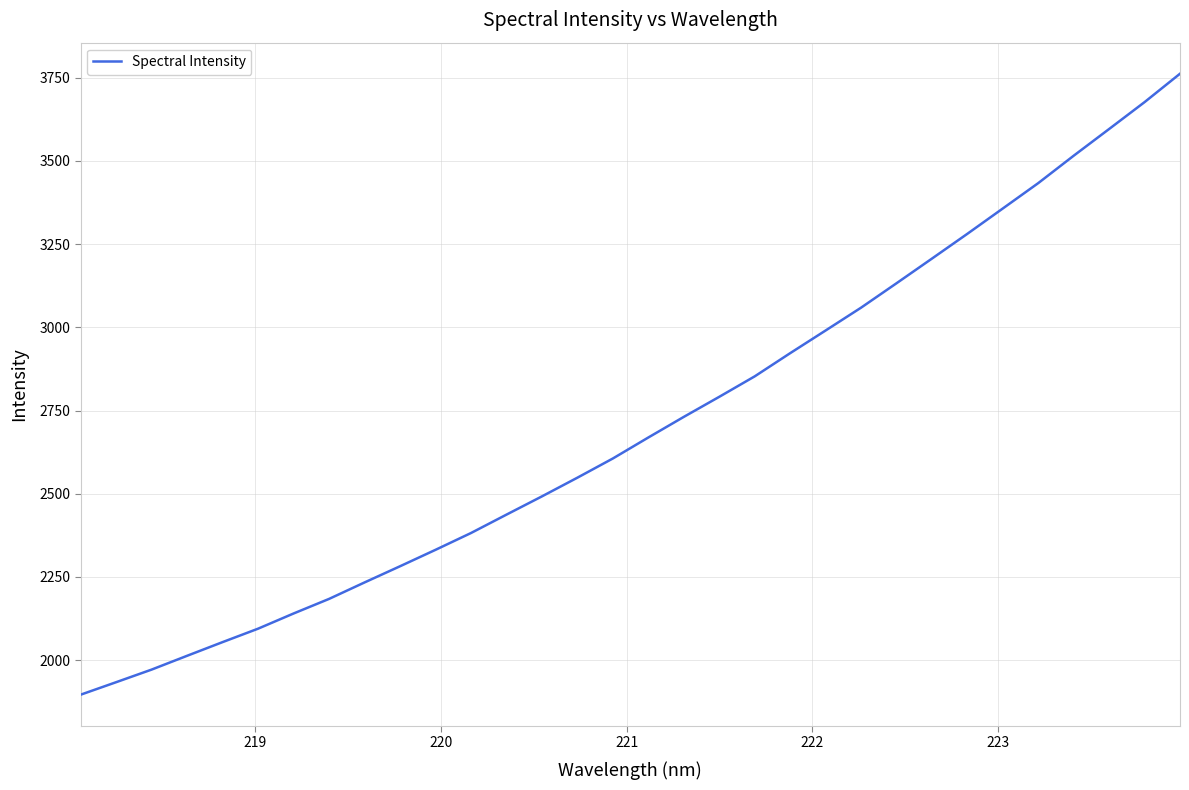

What is the maximum value shown in the chart?

3762.1